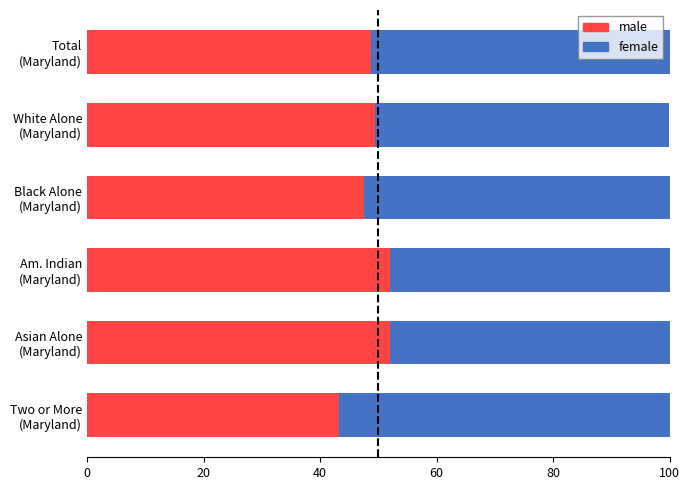

What is the difference between the maximum and second lowest values in the male series?

4.4